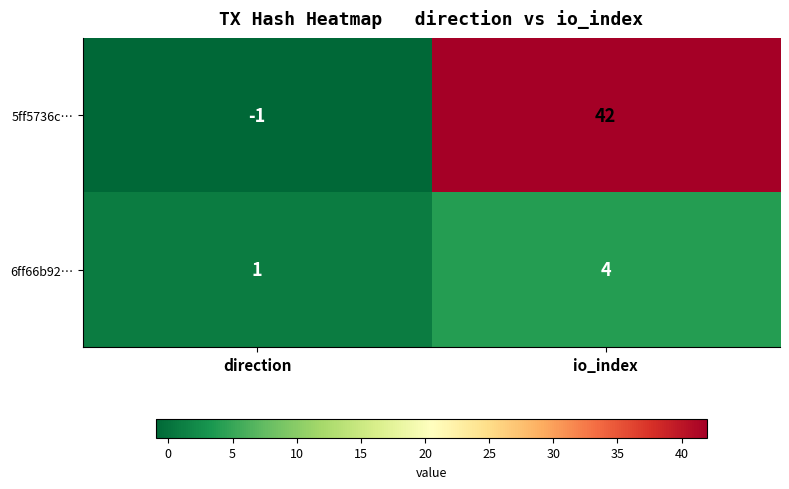

Between direction and io_index, which series saw the biggest shift?

5ff5736c…